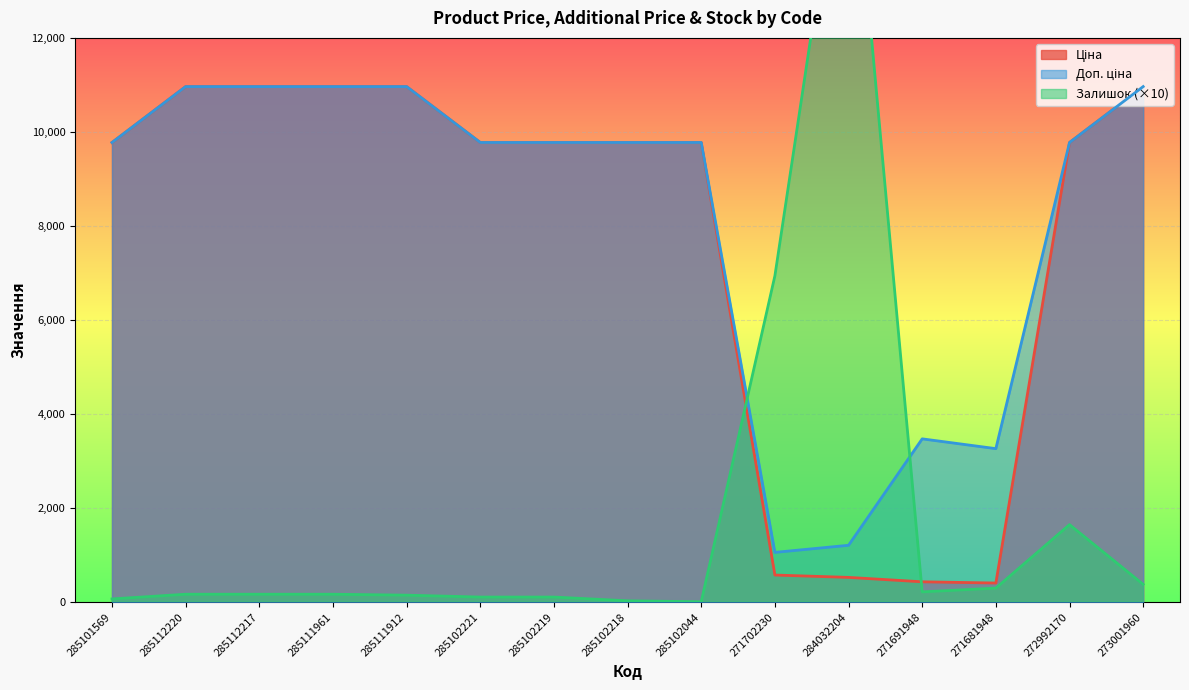

What is the minimum value shown in the chart?

10.0